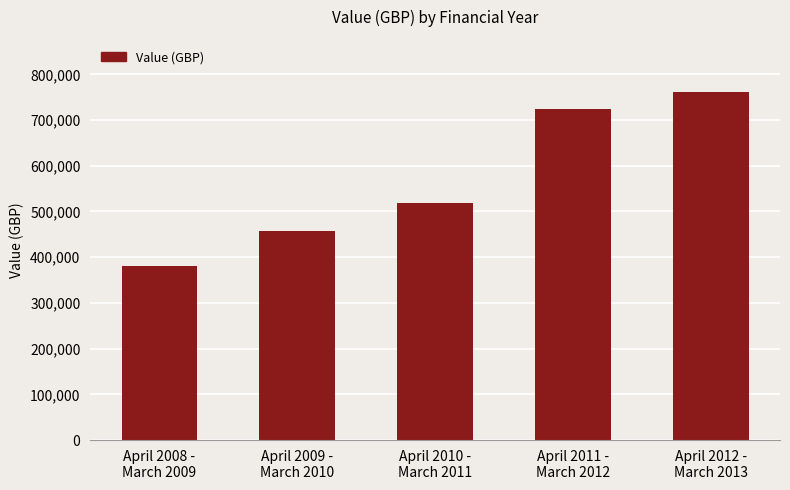

How many data points are less than 518384?

2